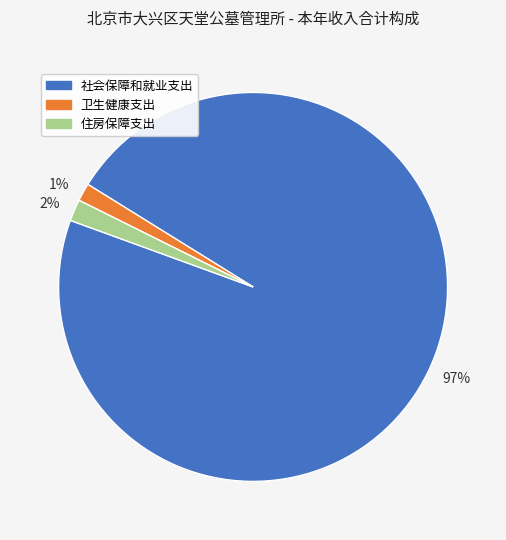

Is the sum of 97% and 1% greater than half?

Yes